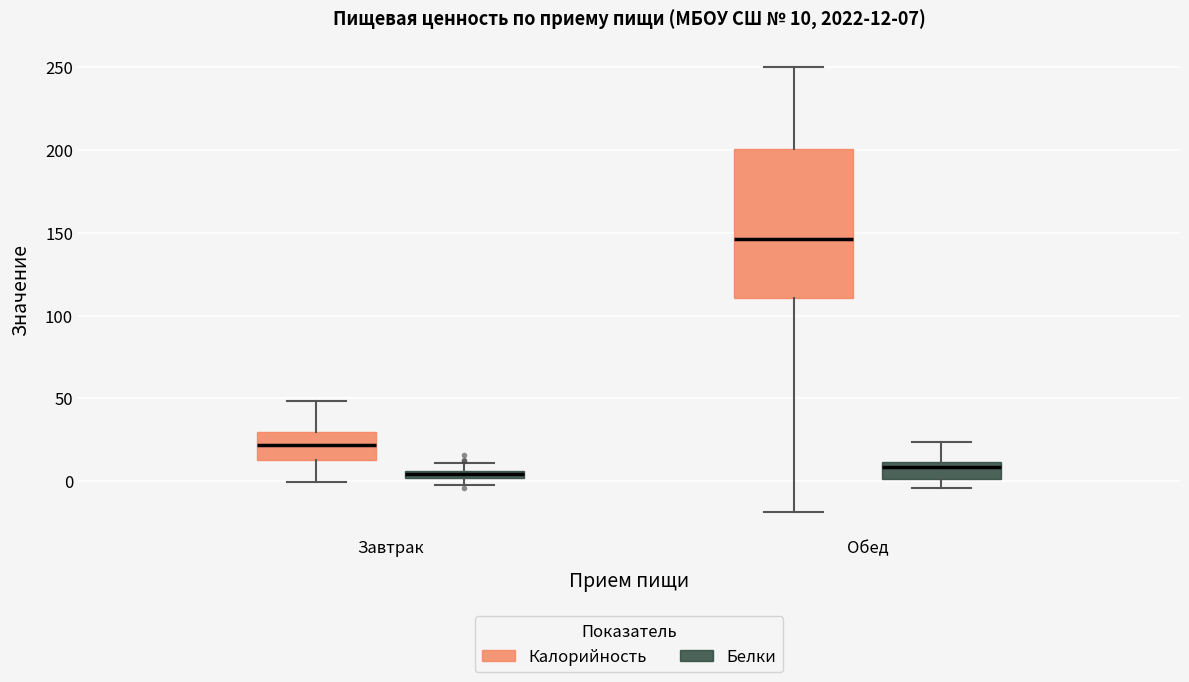

Which box has the highest median line?

Обед (Калорийность)